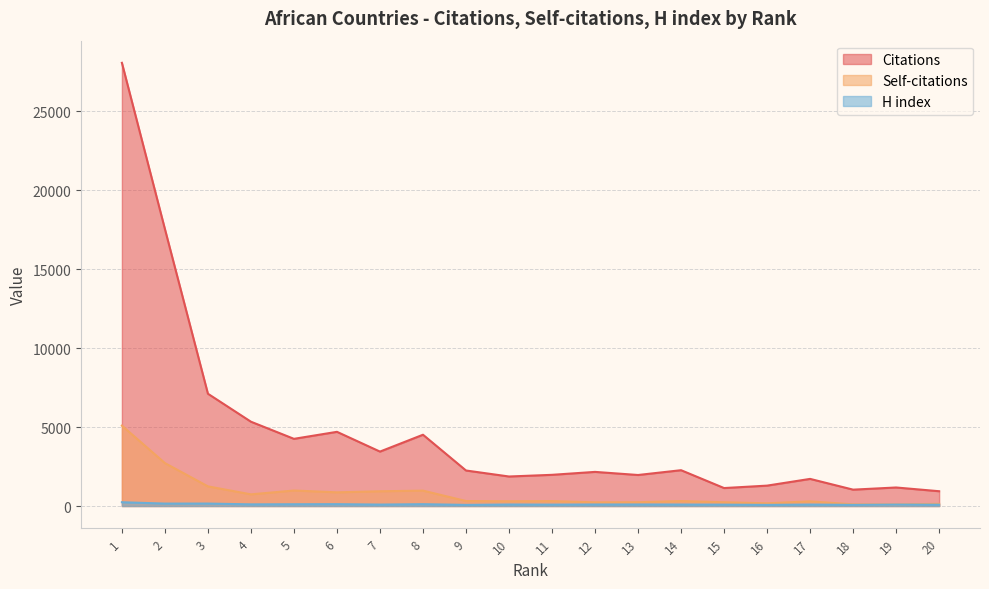

Reading right to left, what are all the values shown in this chart?

Citations: 936	1173	1036	1717	1291	1137	2268	1964	2161	1975	1869	2249	4515	3447	4699	4255	5340	7112	17547	28075
Self-citations: 137	100	104	294	171	237	312	239	233	310	300	315	974	933	866	981	738	1244	2718	5092
H index: 82	89	71	91	70	85	92	96	95	87	94	70	115	90	116	111	104	154	153	239